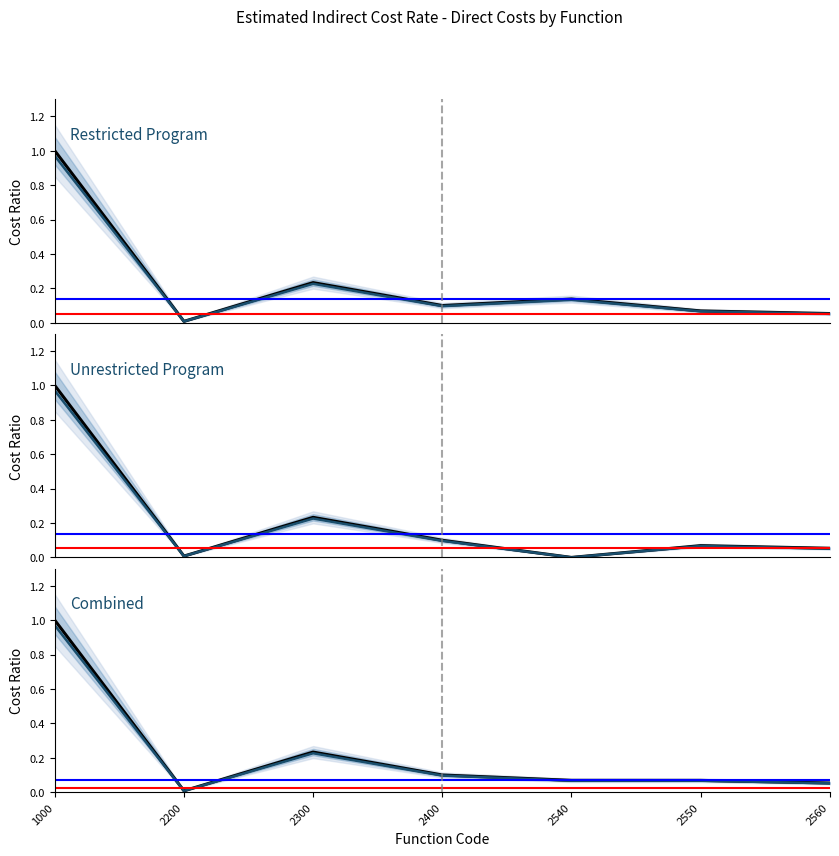

Which series changed the most between 2200 and 2550?

Restricted Program